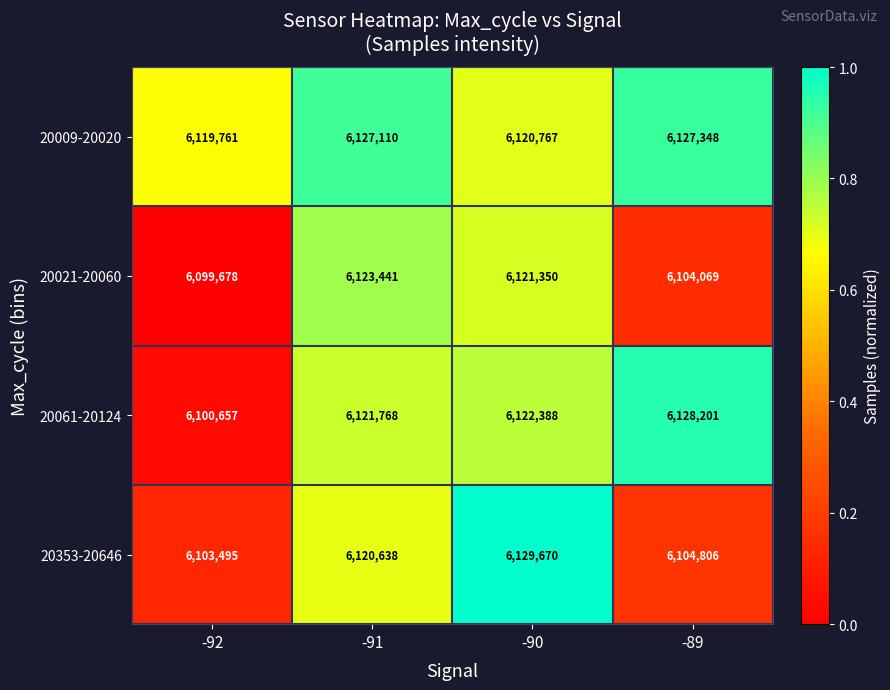

What is the sum of the 20009-20020 values at -89 and -92?

12247109